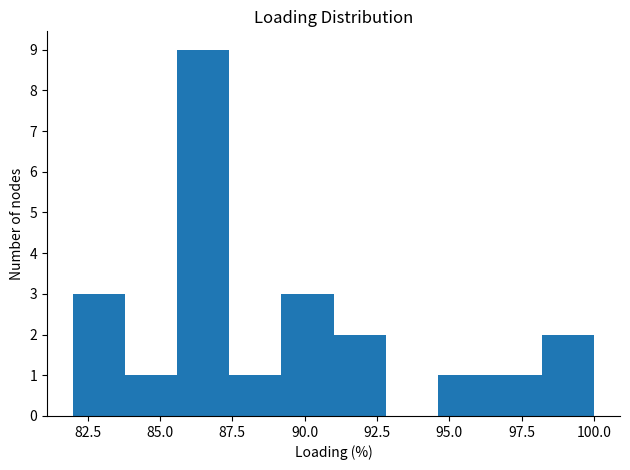

Around what value on the x-axis is the tallest bar? Give the approximate position of its centre, as read against the axis.

86.5